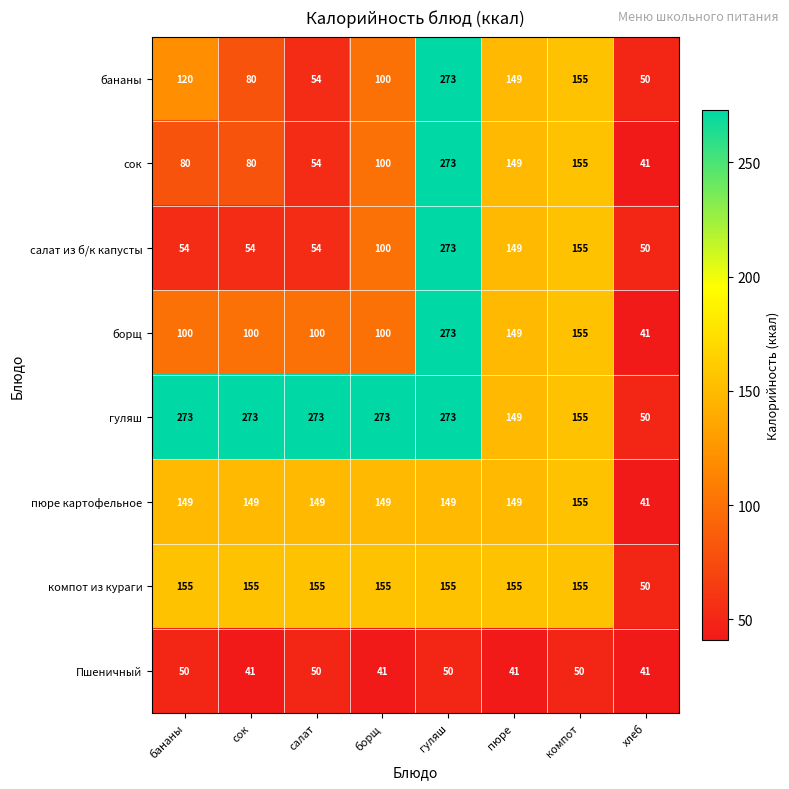

What is the difference between the highest and lowest values at бананы?

223